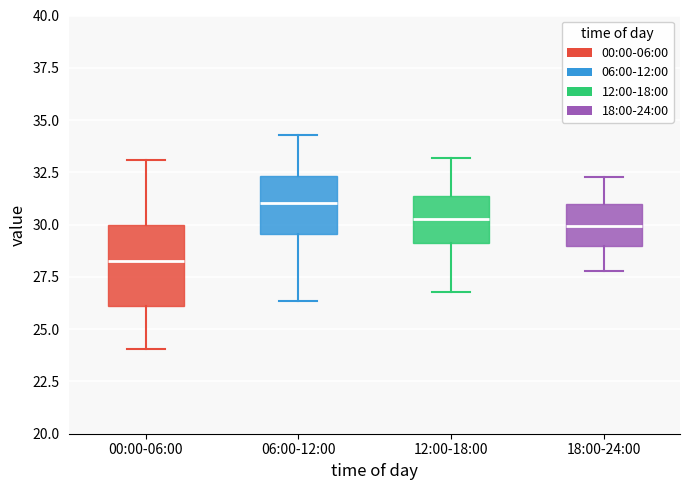

Reading left to right, transcribe this box plot: for each box, give where its median line is, the range the box spans, and where its two whiskers end, as read against the y-axis. The values are not printed on the chart, so give them approximately, as read against the axis.

00:00-06:00: median 28.5, box 26.0 to 30.0, whiskers 24.0 to 33.0
06:00-12:00: median 31.0, box 29.5 to 32.5, whiskers 26.5 to 34.5
12:00-18:00: median 30.5, box 29.0 to 31.5, whiskers 27.0 to 33.0
18:00-24:00: median 30.0, box 29.0 to 31.0, whiskers 28.0 to 32.5